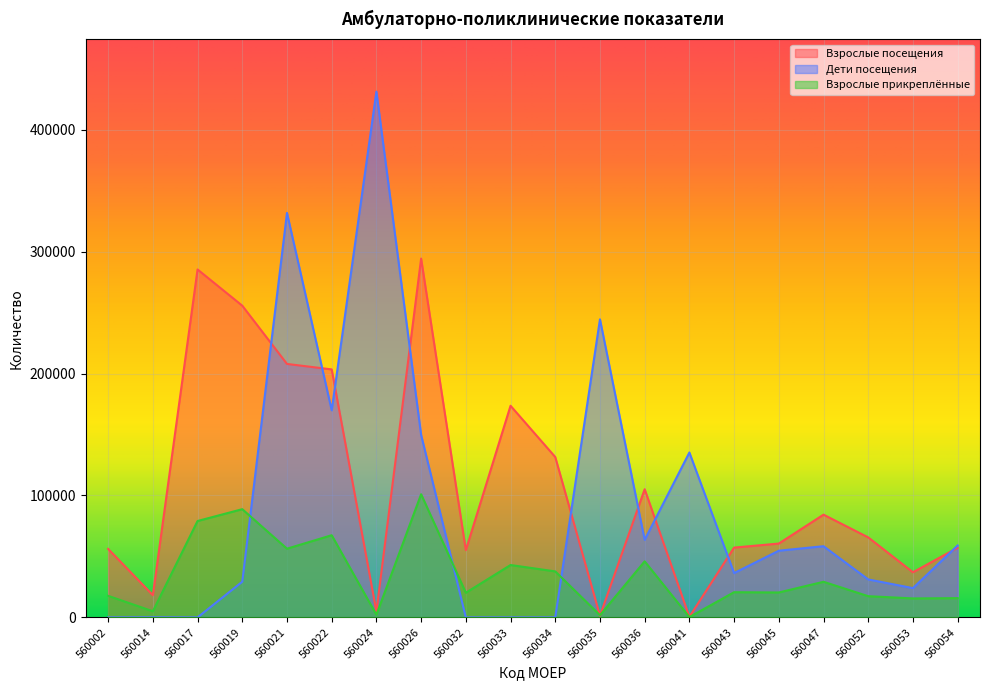

How many interior local peaks does the Взрослые посещения series have?

5